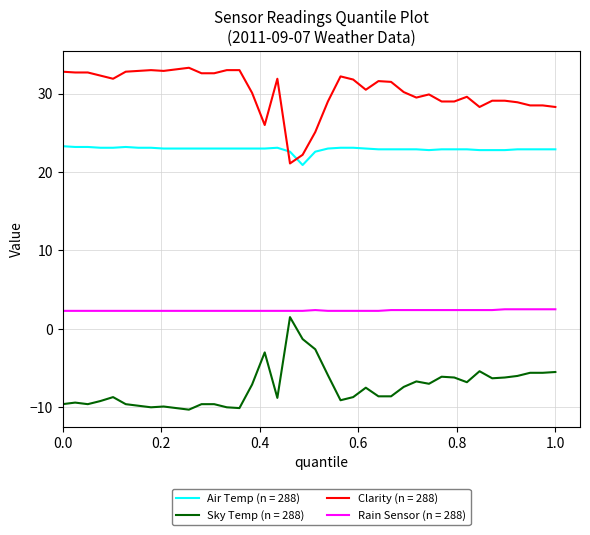

Rank the series by their average value, from lowest to highest.

Sky Temp (n = 288), Rain Sensor (n = 288), Air Temp (n = 288), Clarity (n = 288)